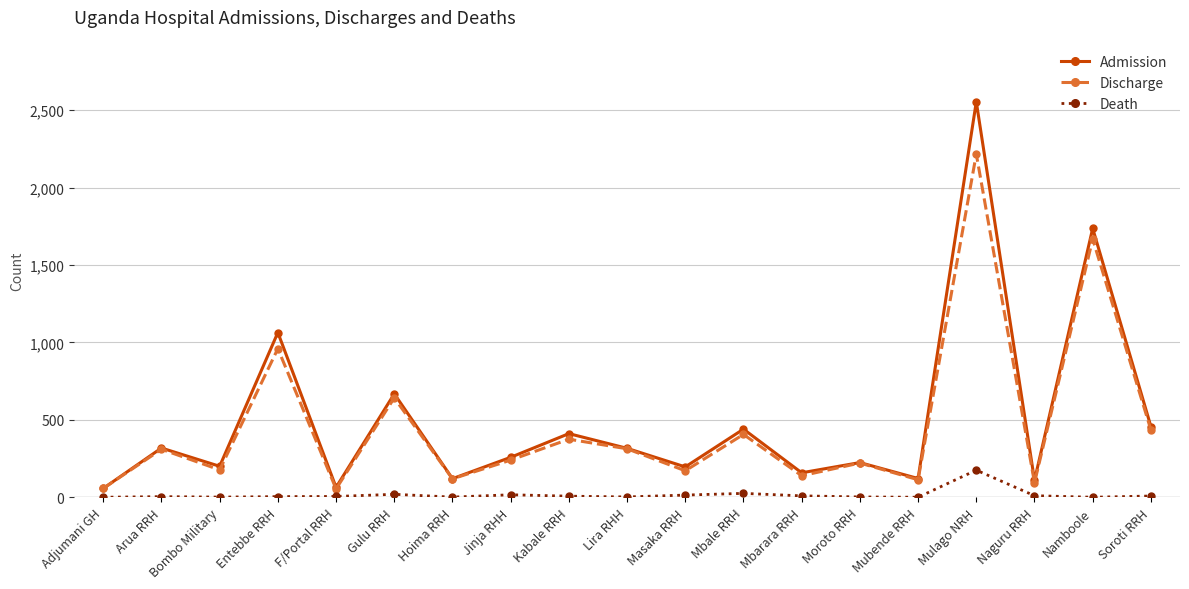

Is the value of Admission at Soroti RRH greater than the value of Discharge at Adjumani GH?

Yes